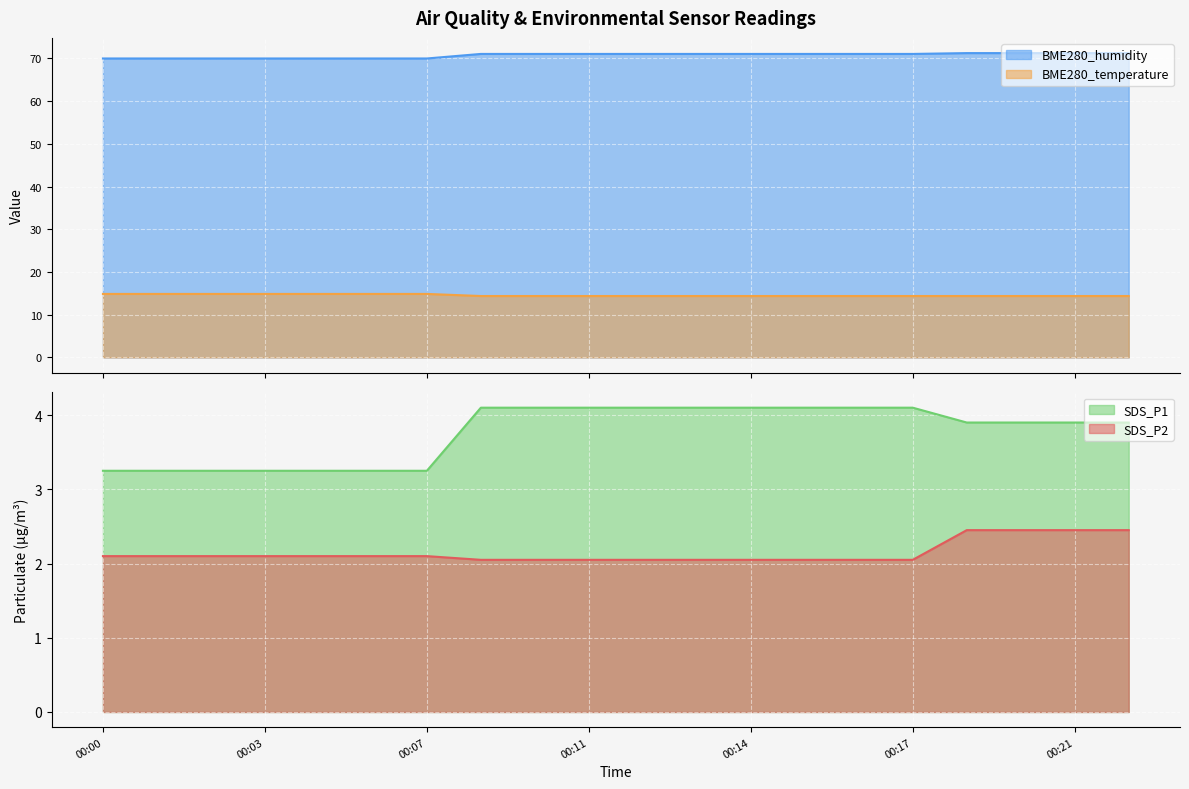

Which series has the largest total across all categories?

BME280_humidity